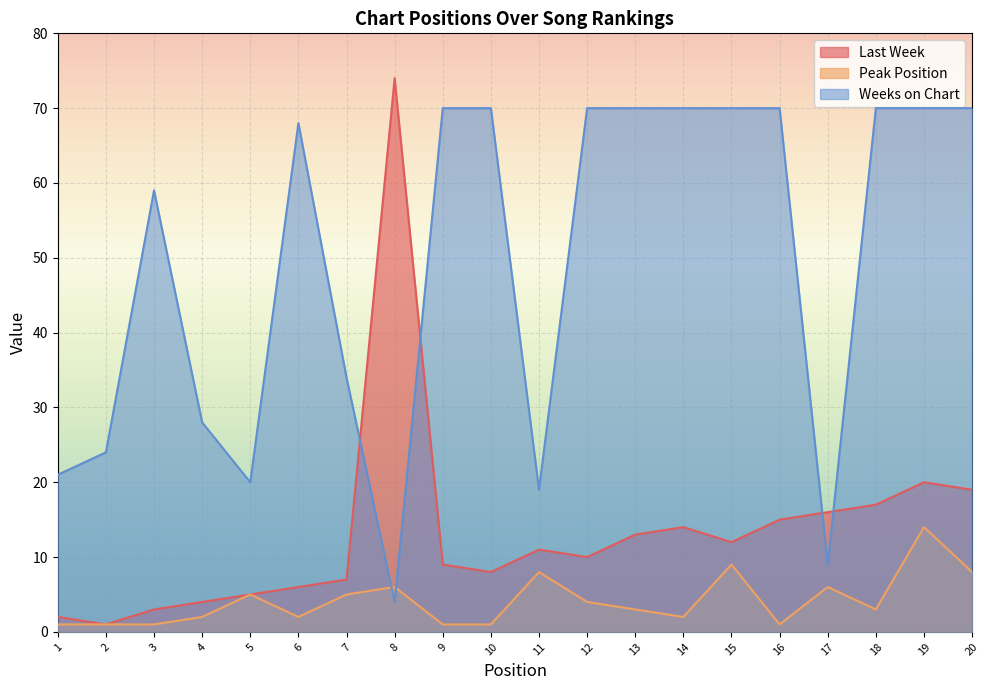

Rank the series by their average value, from highest to lowest.

Weeks on Chart, Last Week, Peak Position